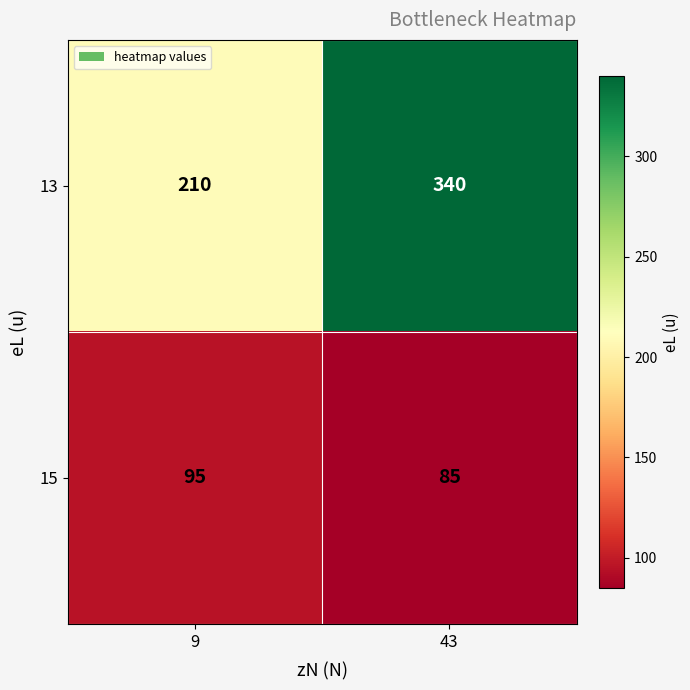

Read the 15 value at 9.

95